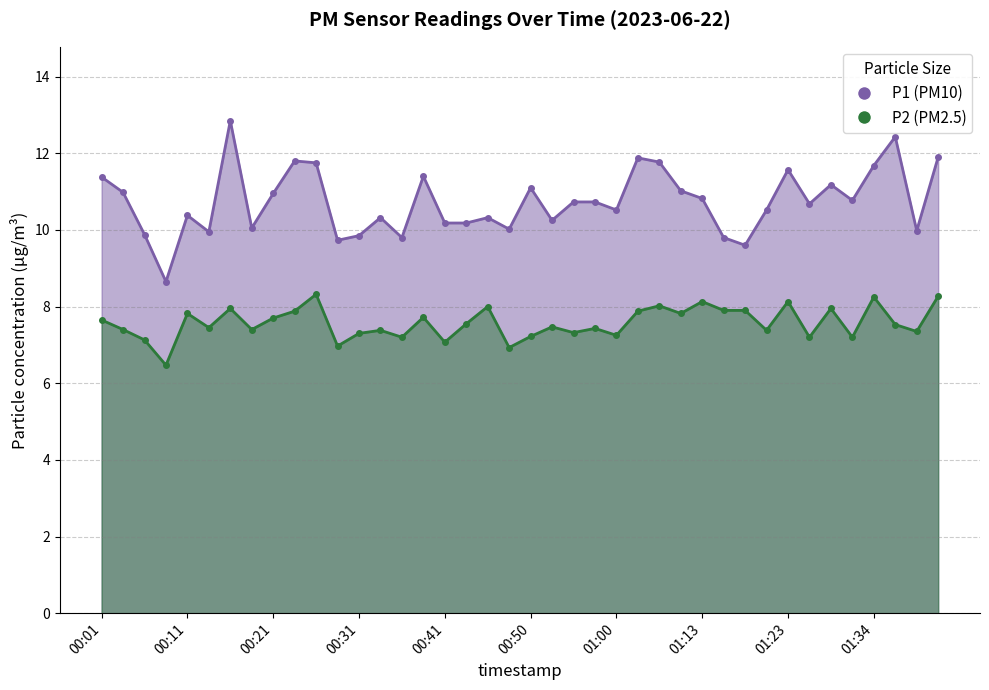

Where is P1 nearest to the value 10?

00:48